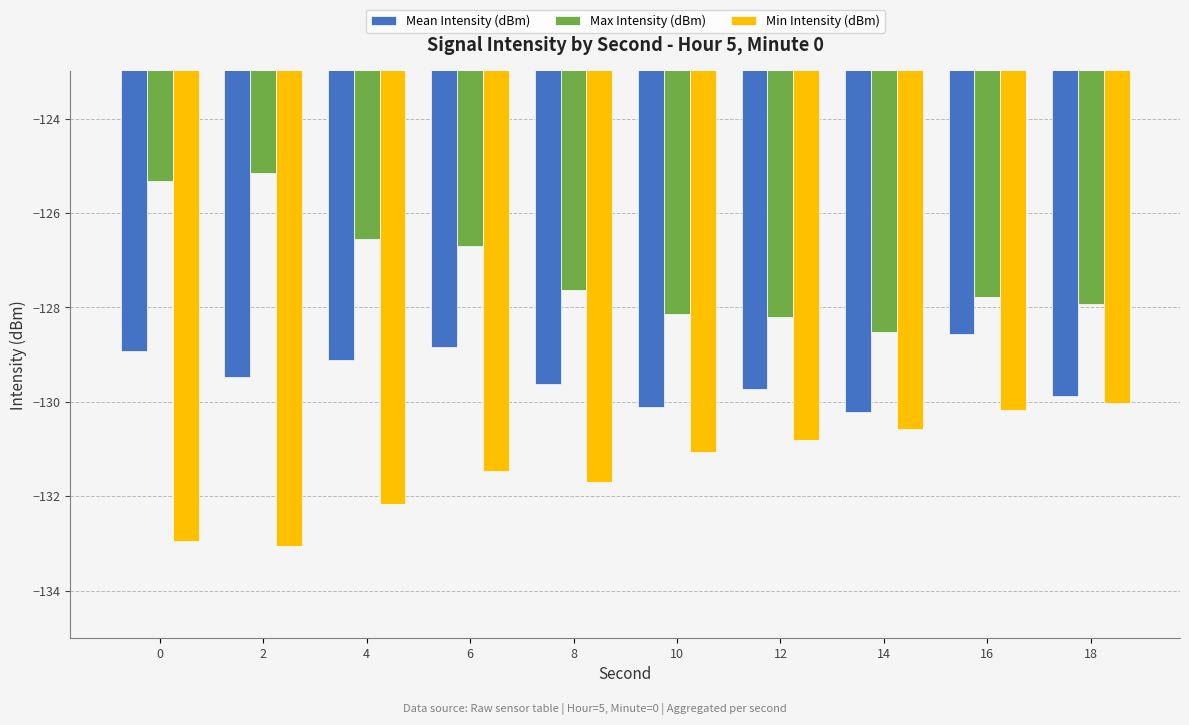

What is the value of the Max Intensity (dBm) bar at the 4th from the left?

-126.7